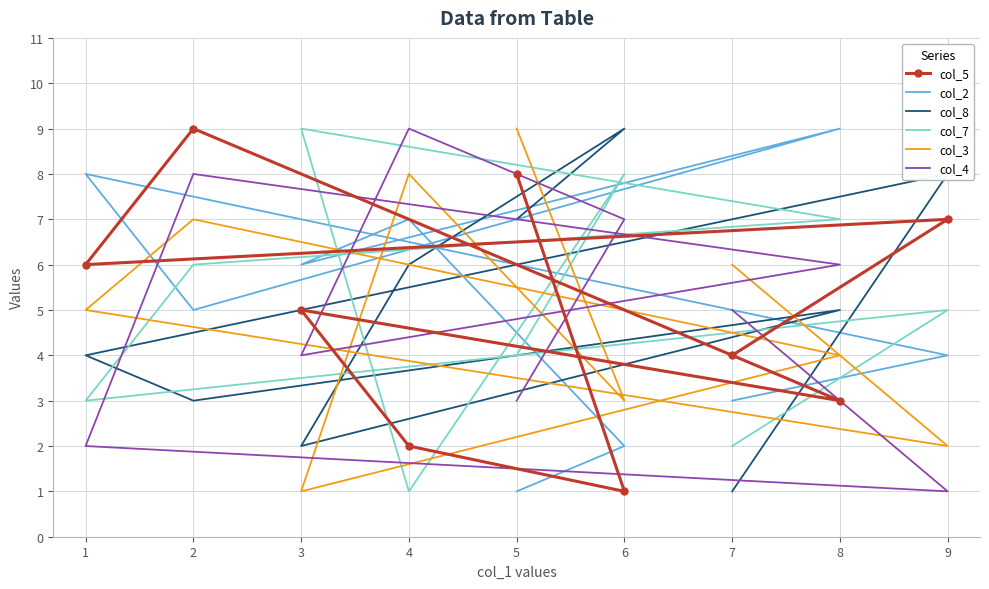

True or false: col_2 has a value of 2 at 4.

False